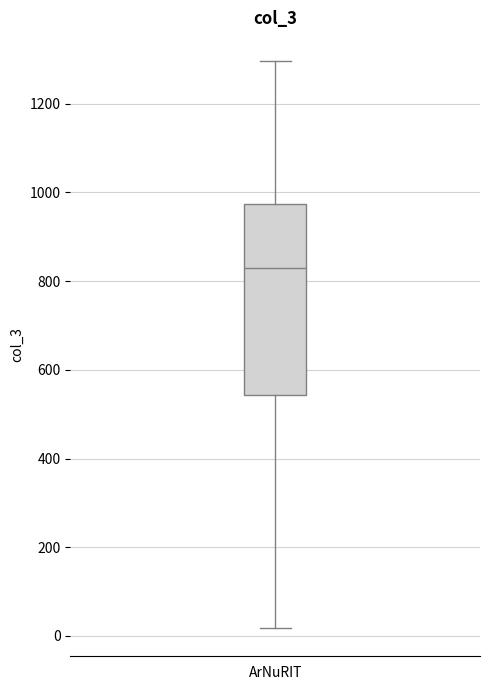

Transcribe this box plot: give where the median line is, the range the box spans, and where the two whiskers end, as read against the y-axis. The values are not printed on the chart, so give them approximately, as read against the axis.

median 820, box 540 to 980, whiskers 20 to 1300